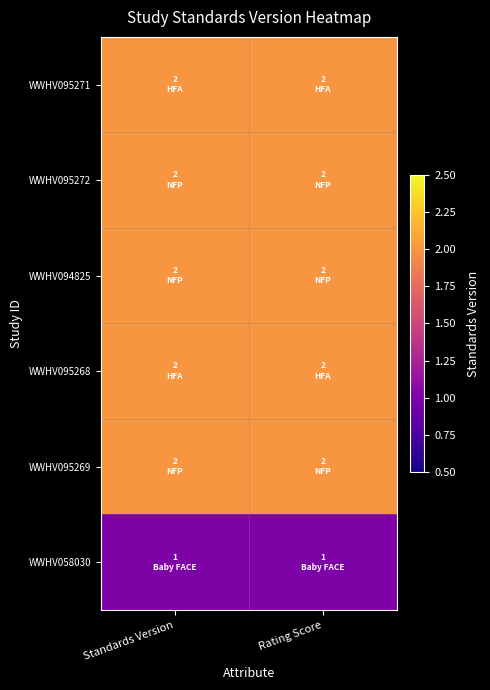

How many series are shown in this chart?

6